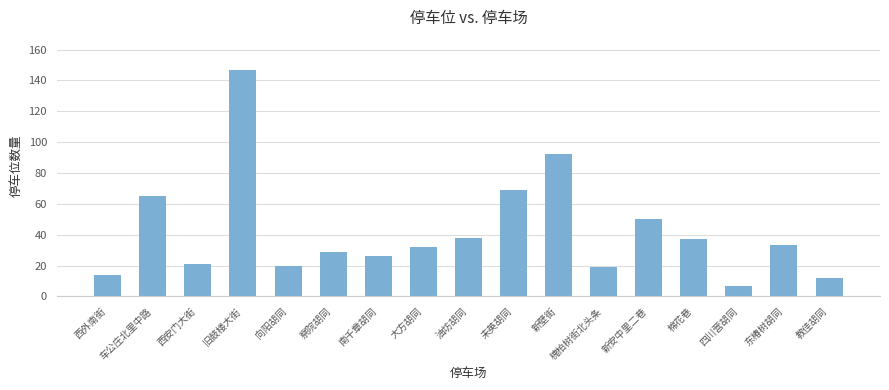

The value at 大方胡同 is 15. True or false?

False